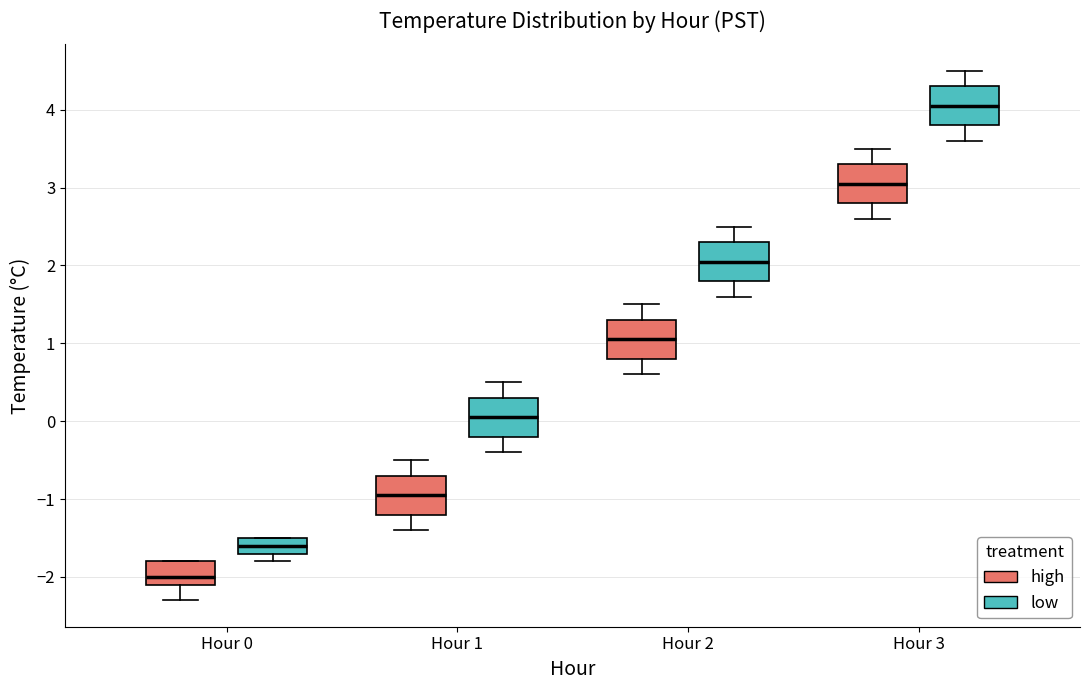

Reading left to right, read every box against the y-axis: the position of its median line, the range the box covers, and the ends of its whiskers. The values are not printed on the chart, so give them approximately, as read against the axis.

Hour 0 (high): median -2.0, box -2.1 to -1.8, whiskers -2.3 to -1.8
Hour 0 (low): median -1.6, box -1.7 to -1.5, whiskers -1.8 to -1.5
Hour 1 (high): median -0.9, box -1.2 to -0.7, whiskers -1.4 to -0.5
Hour 1 (low): median 0.1, box -0.2 to 0.3, whiskers -0.4 to 0.5
Hour 2 (high): median 1.1, box 0.8 to 1.3, whiskers 0.6 to 1.5
Hour 2 (low): median 2.1, box 1.8 to 2.3, whiskers 1.6 to 2.5
Hour 3 (high): median 3.1, box 2.8 to 3.3, whiskers 2.6 to 3.5
Hour 3 (low): median 4.1, box 3.8 to 4.3, whiskers 3.6 to 4.5